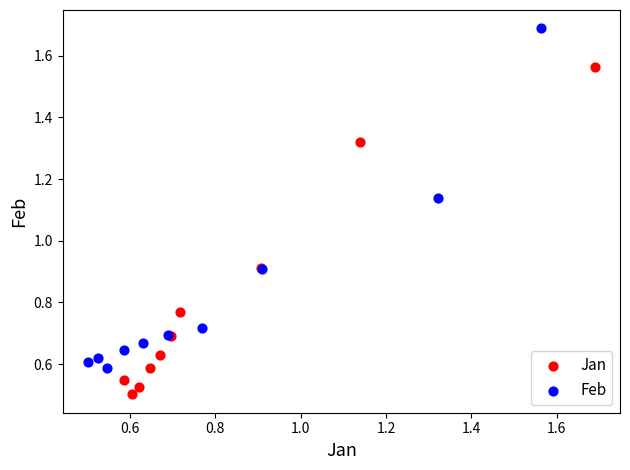

Which series reaches the maximum Y coordinate?

Feb